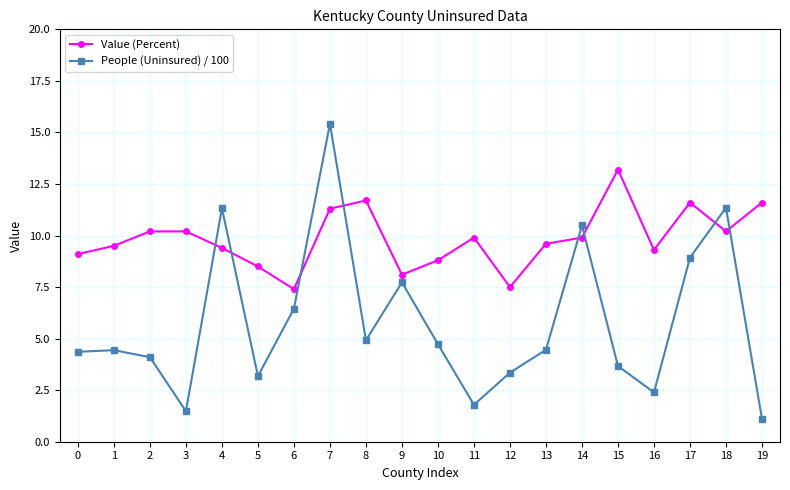

True or false: Value (Percent) and People (Uninsured) / 100 cross at least once.

True